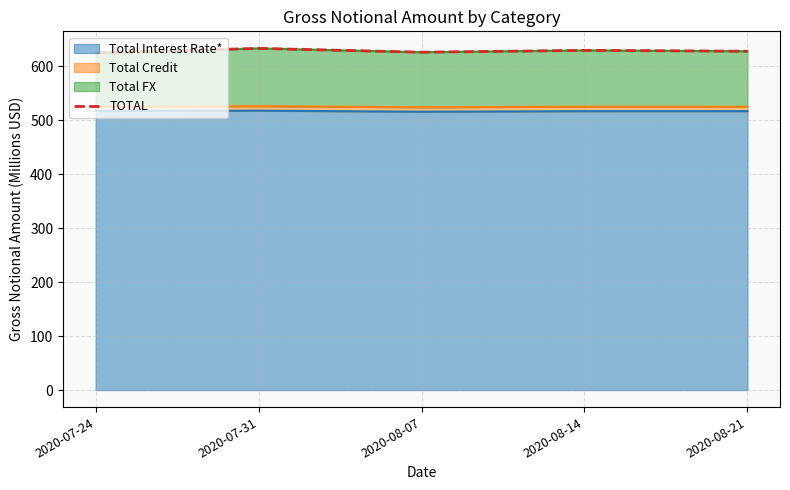

What is the value of the 2nd point from the left?

633.5